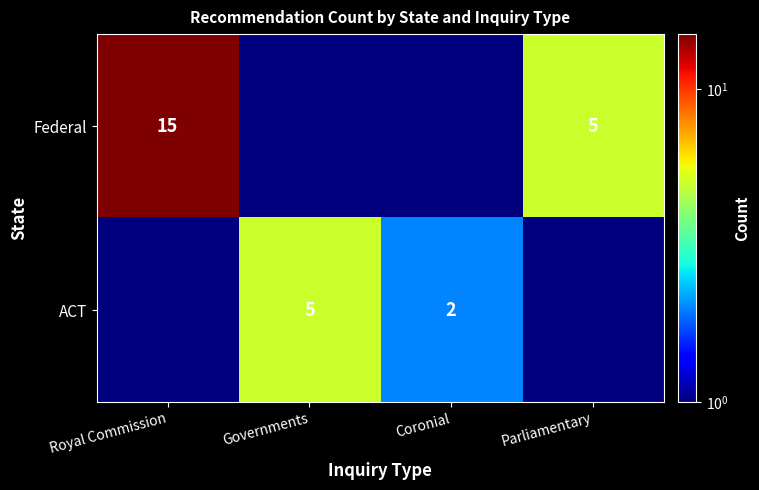

The Federal series shows 24.7 at Royal Commission. True or false?

False